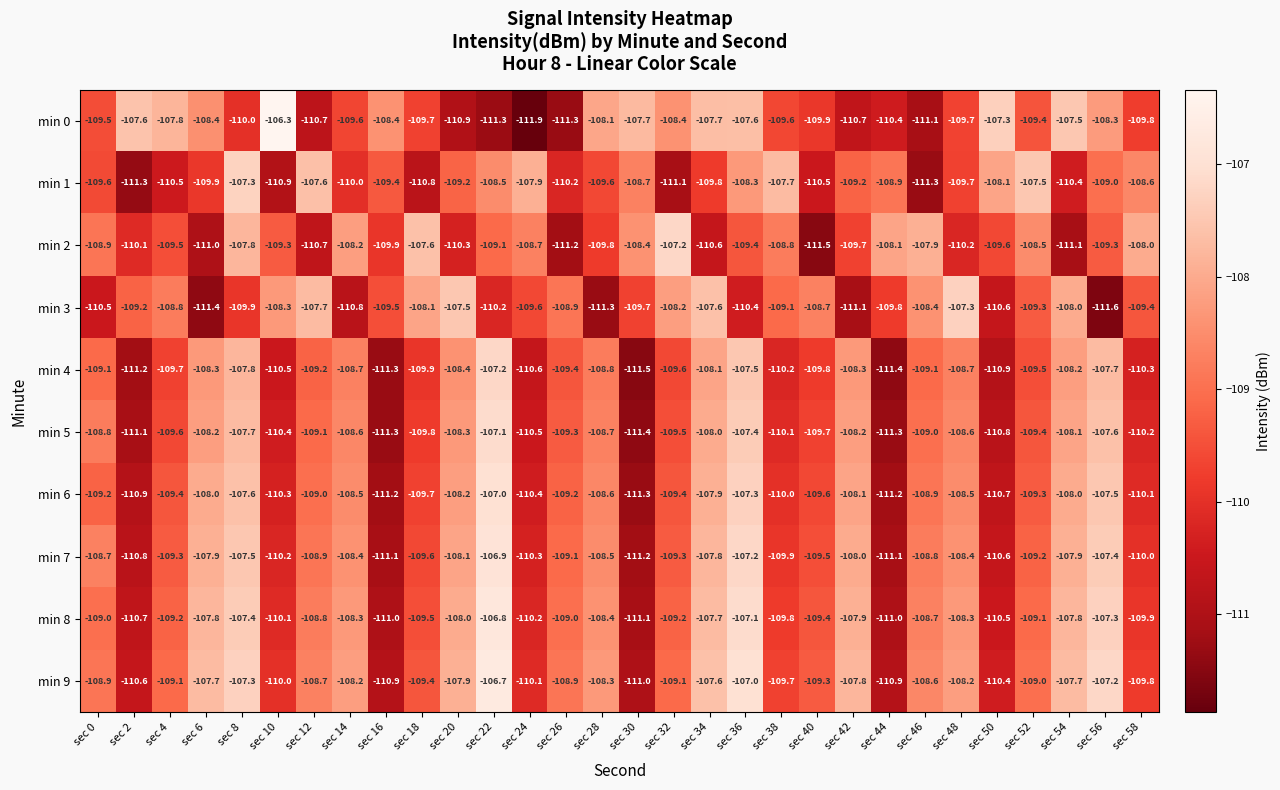

What is the difference between the min 0 values at sec 42 and sec 16?

2.3